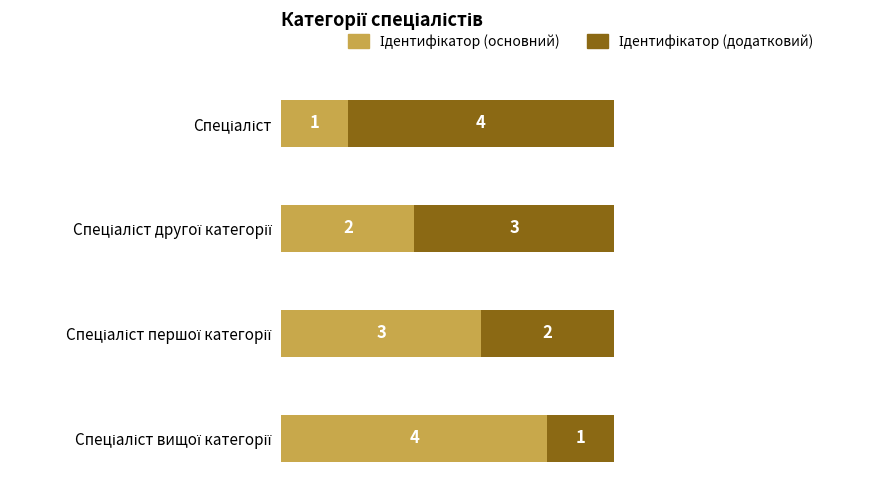

How many distinct data groups are displayed?

2